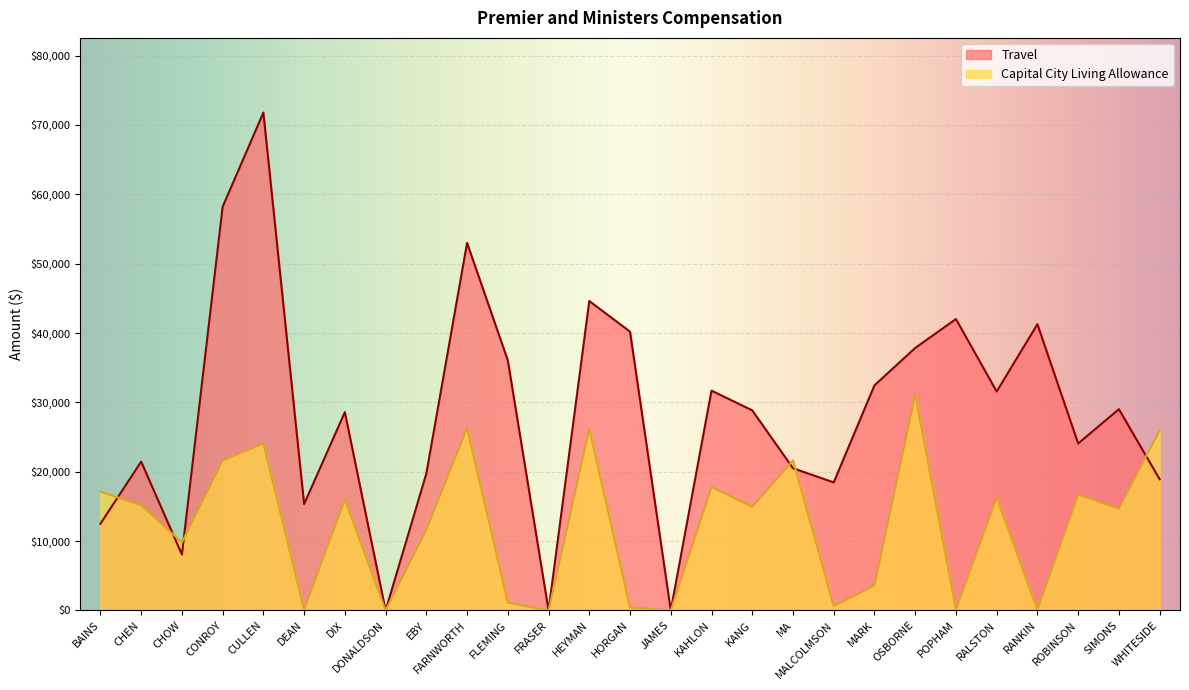

True or false: Capital City Living Allowance has more than 0 points higher than both neighbors.

True